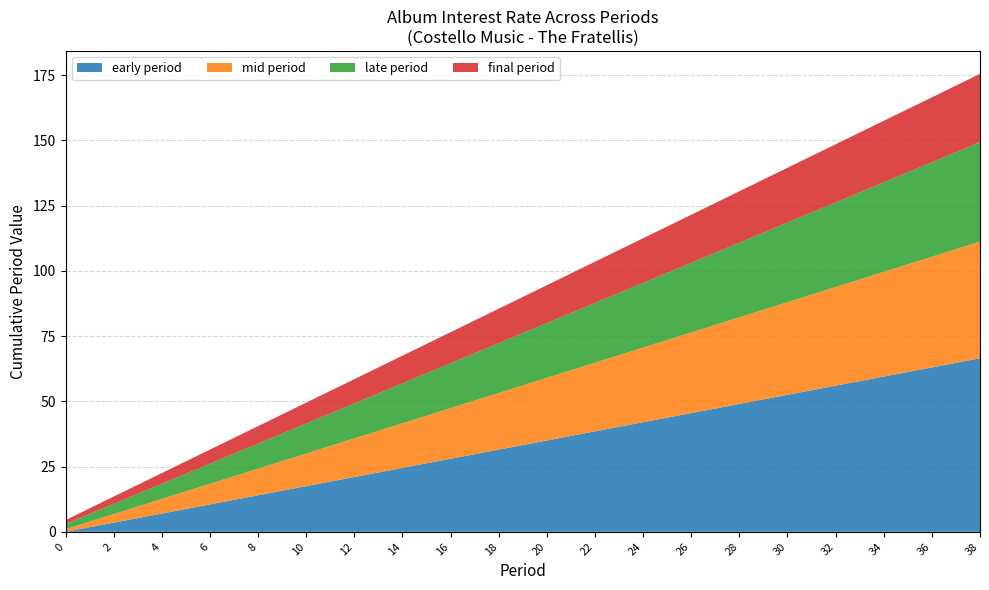

The early period series shows 0.0 at 0. True or false?

True